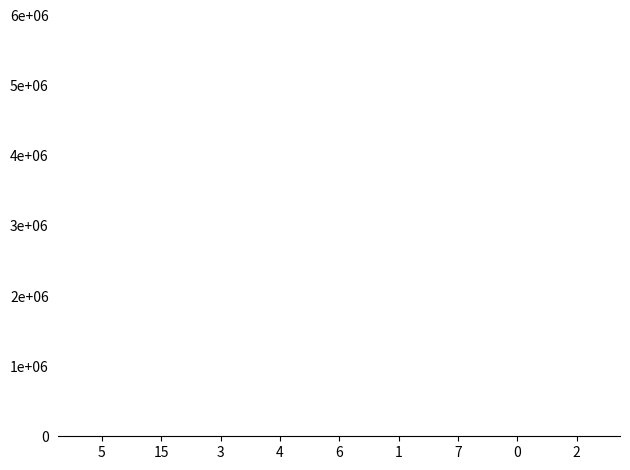

Is it true that the value at 5 is 1719?

True